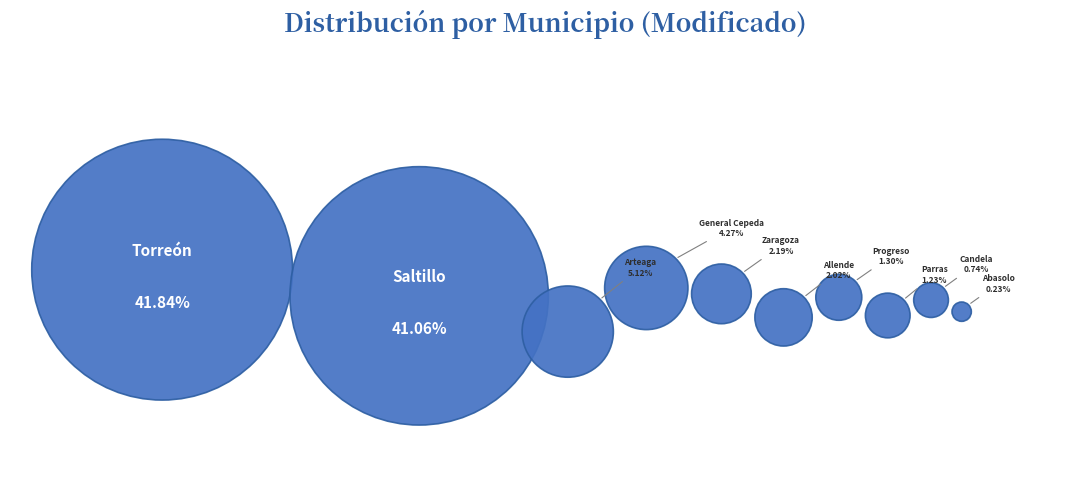

To the nearest percent, what is the combined percentage of Saltillo and Zaragoza?

43%